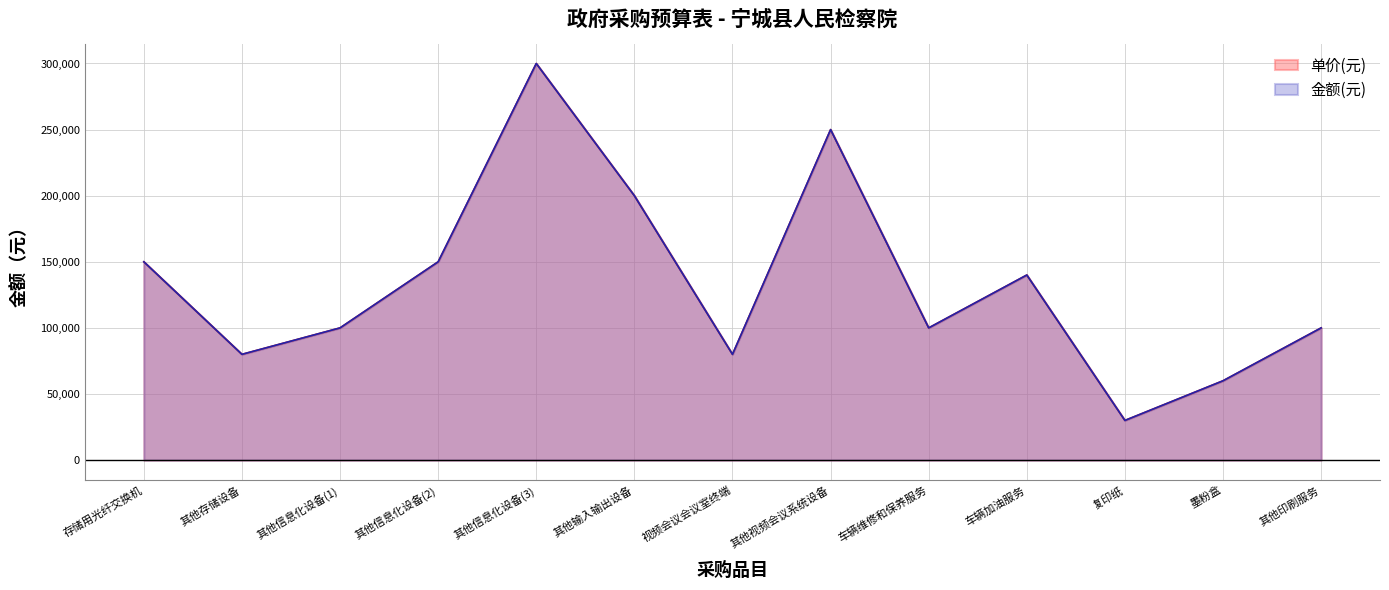

Read the 单价(元) value at 其他存储设备.

80000